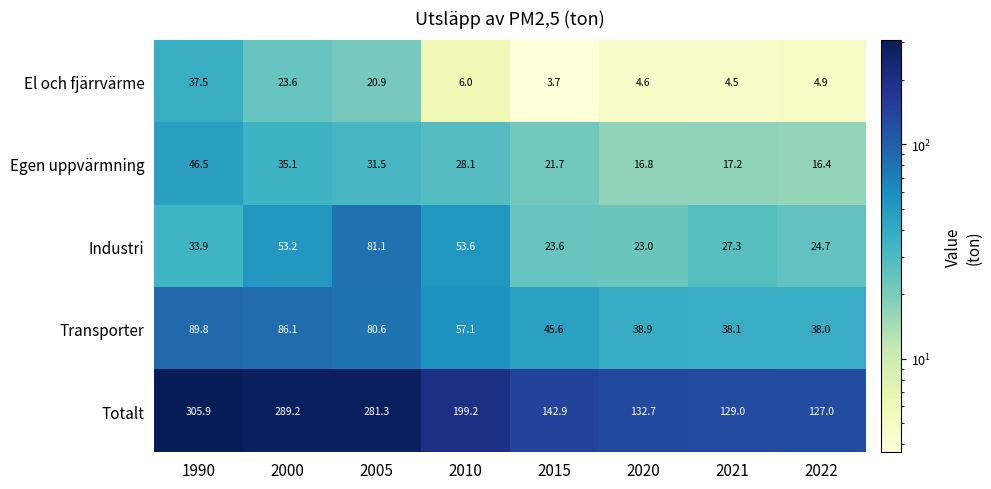

What is the difference between the El och fjärrvärme values at 1990 and 2000?

13.9